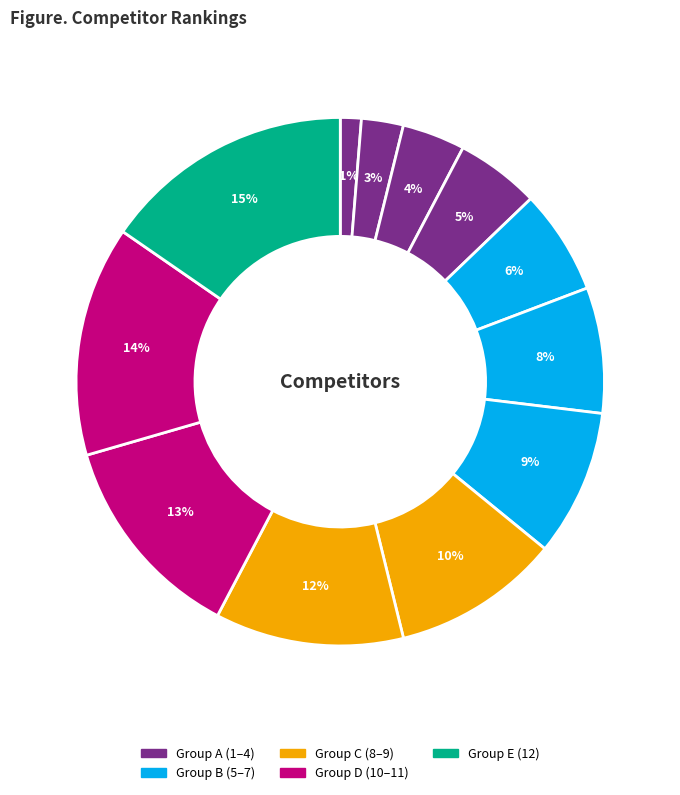

How many segments does this pie chart have?

12